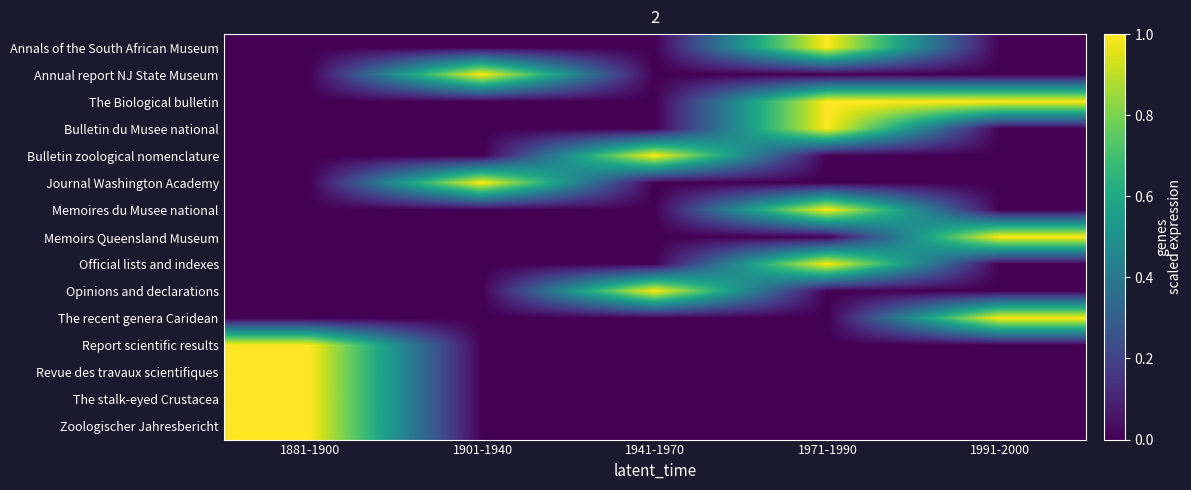

Reading left to right, extract all data points from this chart.

Annals of the South African Museum: 1881-1900=0	1901-1940=0	1941-1970=0	1971-1990=1	1991-2000=0
Annual report NJ State Museum: 1881-1900=0	1901-1940=1	1941-1970=0	1971-1990=0	1991-2000=0
The Biological bulletin: 1881-1900=0	1901-1940=0	1941-1970=0	1971-1990=1	1991-2000=1
Bulletin du Musee national: 1881-1900=0	1901-1940=0	1941-1970=0	1971-1990=1	1991-2000=0
Bulletin zoological nomenclature: 1881-1900=0	1901-1940=0	1941-1970=1	1971-1990=0	1991-2000=0
Journal Washington Academy: 1881-1900=0	1901-1940=1	1941-1970=0	1971-1990=0	1991-2000=0
Memoires du Musee national: 1881-1900=0	1901-1940=0	1941-1970=0	1971-1990=1	1991-2000=0
Memoirs Queensland Museum: 1881-1900=0	1901-1940=0	1941-1970=0	1971-1990=0	1991-2000=1
Official lists and indexes: 1881-1900=0	1901-1940=0	1941-1970=0	1971-1990=1	1991-2000=0
Opinions and declarations: 1881-1900=0	1901-1940=0	1941-1970=1	1971-1990=0	1991-2000=0
The recent genera Caridean: 1881-1900=0	1901-1940=0	1941-1970=0	1971-1990=0	1991-2000=1
Report scientific results: 1881-1900=1	1901-1940=0	1941-1970=0	1971-1990=0	1991-2000=0
Revue des travaux scientifiques: 1881-1900=1	1901-1940=0	1941-1970=0	1971-1990=0	1991-2000=0
The stalk-eyed Crustacea: 1881-1900=1	1901-1940=0	1941-1970=0	1971-1990=0	1991-2000=0
Zoologischer Jahresbericht: 1881-1900=1	1901-1940=0	1941-1970=0	1971-1990=0	1991-2000=0